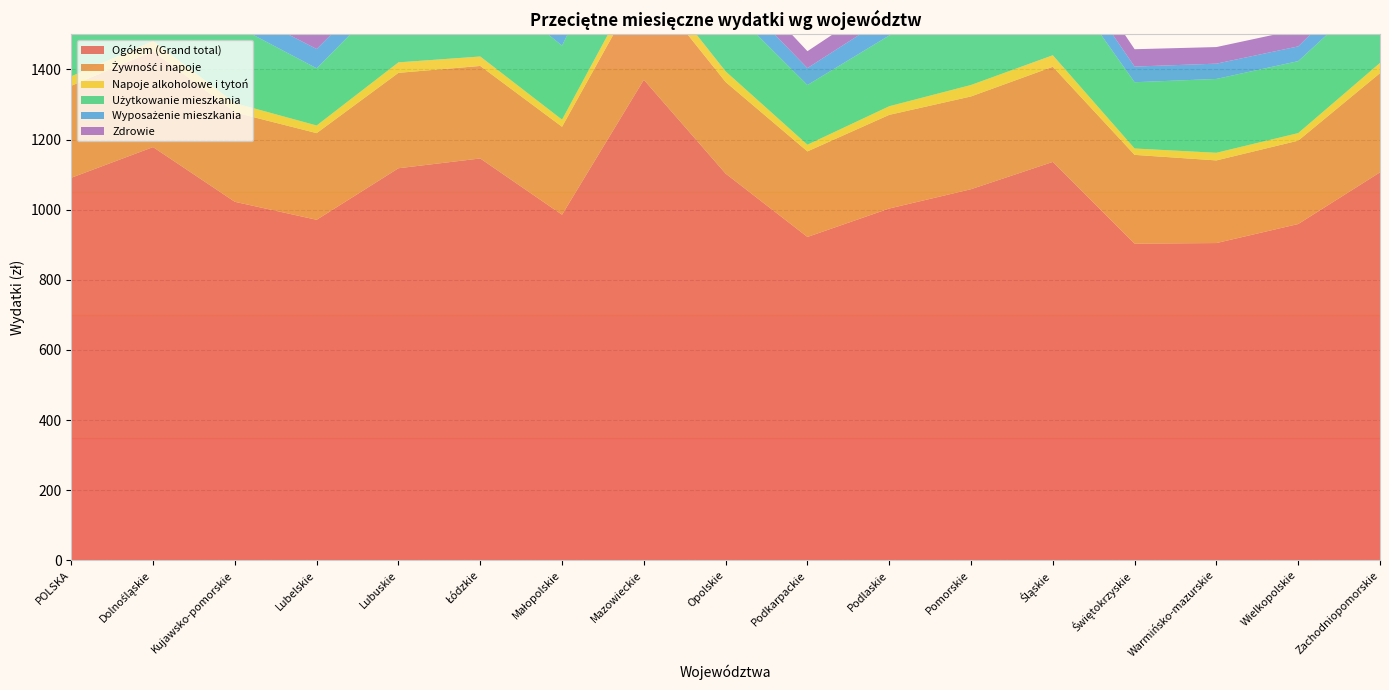

Reading left to right, extract all data points from this chart.

Ogółem (Grand total): POLSKA=1091.2	Dolnośląskie=1178.7	Kujawsko-pomorskie=1022.5	Lubelskie=971.3	Lubuskie=1118.3	Łódzkie=1146.2	Małopolskie=985.8	Mazowieckie=1370.7	Opolskie=1103.0	Podkarpackie=922.3	Podlaskie=1003.4	Pomorskie=1058.5	Śląskie=1136.4	Świętokrzyskie=903.2	Warmińsko-mazurskie=904.9	Wielkopolskie=959.2	Zachodniopomorskie=1106.6
Żywność i napoje: POLSKA=262.3	Dolnośląskie=273.2	Kujawsko-pomorskie=255.0	Lubelskie=247.2	Lubuskie=272.1	Łódzkie=263.9	Małopolskie=250.8	Mazowieckie=285.3	Opolskie=261.3	Podkarpackie=244.0	Podlaskie=267.1	Pomorskie=264.6	Śląskie=271.4	Świętokrzyskie=253.3	Warmińsko-mazurskie=235.7	Wielkopolskie=237.8	Zachodniopomorskie=282.9
Napoje alkoholowe i tytoń: POLSKA=27.1	Dolnośląskie=29.7	Kujawsko-pomorskie=26.5	Lubelskie=21.8	Lubuskie=29.9	Łódzkie=26.9	Małopolskie=20.3	Mazowieckie=33.5	Opolskie=30.4	Podkarpackie=19.1	Podlaskie=24.6	Pomorskie=32.7	Śląskie=32.8	Świętokrzyskie=18.2	Warmińsko-mazurskie=21.8	Wielkopolskie=21.6	Zachodniopomorskie=29.1
Użytkowanie mieszkania: POLSKA=219.5	Dolnośląskie=240.0	Kujawsko-pomorskie=222.3	Lubelskie=163.2	Lubuskie=218.7	Łódzkie=218.1	Małopolskie=211.4	Mazowieckie=253.8	Opolskie=194.1	Podkarpackie=170.3	Podlaskie=201.9	Pomorskie=216.4	Śląskie=252.9	Świętokrzyskie=189.1	Warmińsko-mazurskie=210.7	Wielkopolskie=205.3	Zachodniopomorskie=219.7
Wyposażenie mieszkania: POLSKA=54.5	Dolnośląskie=59.1	Kujawsko-pomorskie=51.9	Lubelskie=55.0	Lubuskie=52.4	Łódzkie=56.4	Małopolskie=45.0	Mazowieckie=71.8	Opolskie=54.9	Podkarpackie=48.3	Podlaskie=56.6	Pomorskie=53.3	Śląskie=55.1	Świętokrzyskie=44.6	Warmińsko-mazurskie=43.6	Wielkopolskie=42.0	Zachodniopomorskie=56.2
Zdrowie: POLSKA=57.6	Dolnośląskie=60.2	Kujawsko-pomorskie=49.6	Lubelskie=55.0	Lubuskie=60.1	Łódzkie=64.5	Małopolskie=49.0	Mazowieckie=77.3	Opolskie=58.0	Podkarpackie=48.2	Podlaskie=53.1	Pomorskie=61.3	Śląskie=56.6	Świętokrzyskie=49.5	Warmińsko-mazurskie=47.4	Wielkopolskie=48.1	Zachodniopomorskie=51.5